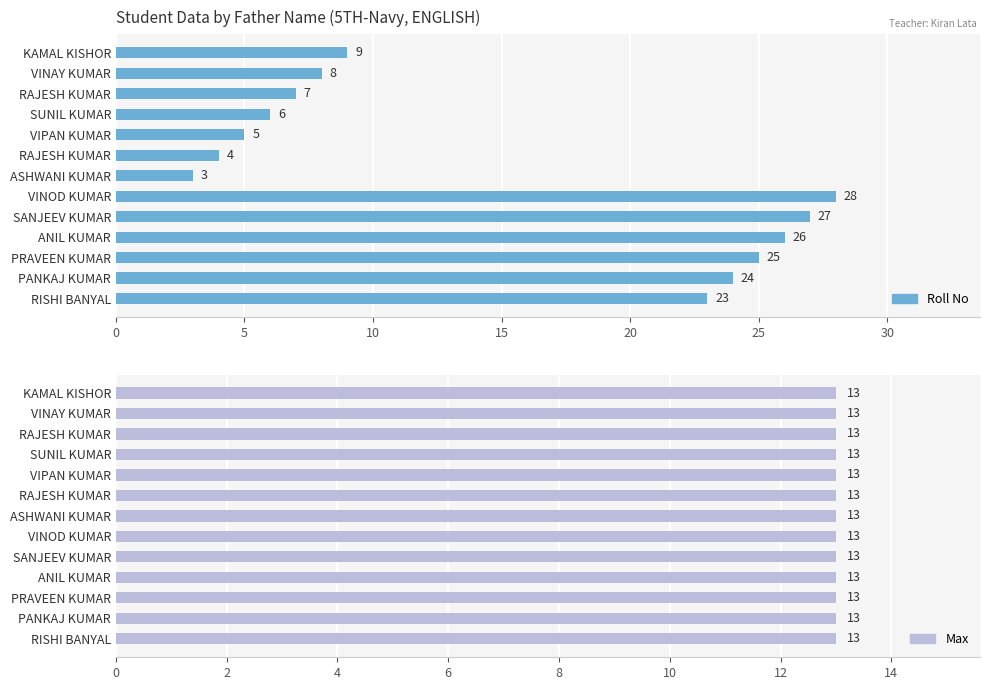

What is the lowest value of the Roll No series?

3.0